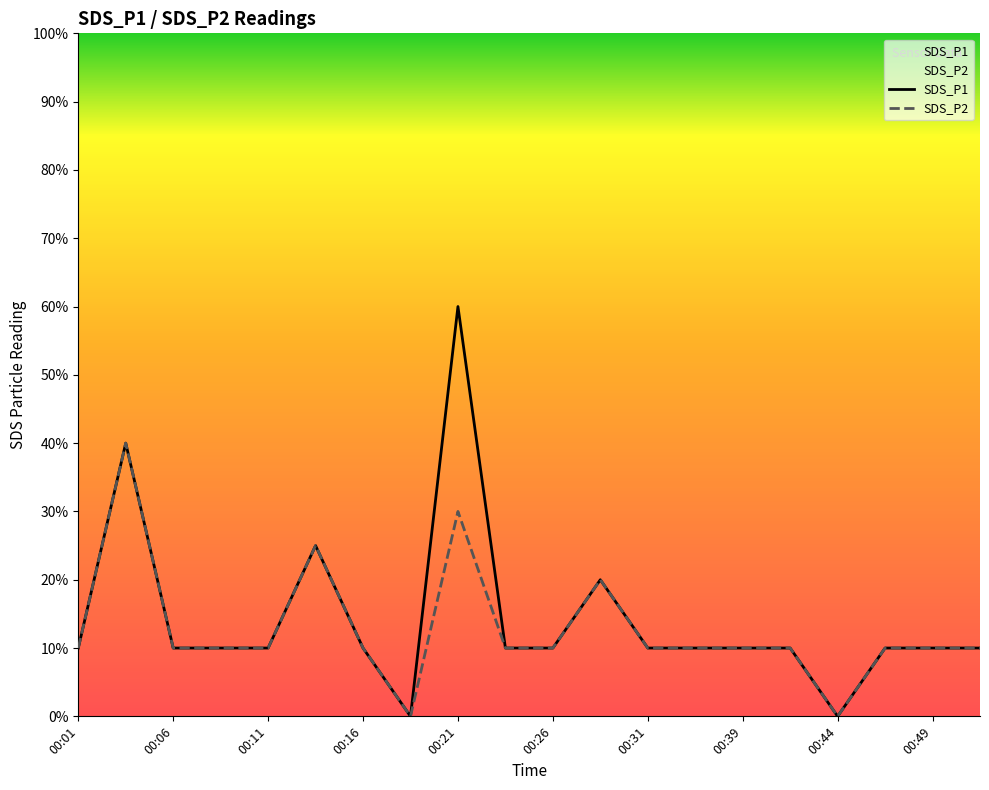

What is the average value of the SDS_P2 series?

0.1